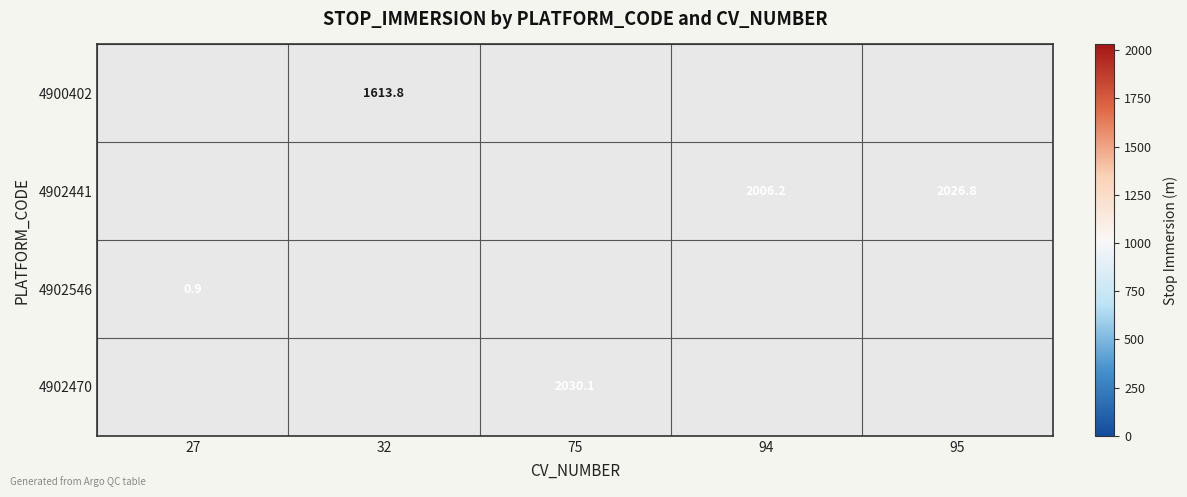

The value of 4900402 at 32 is 1613.8. True or false?

True